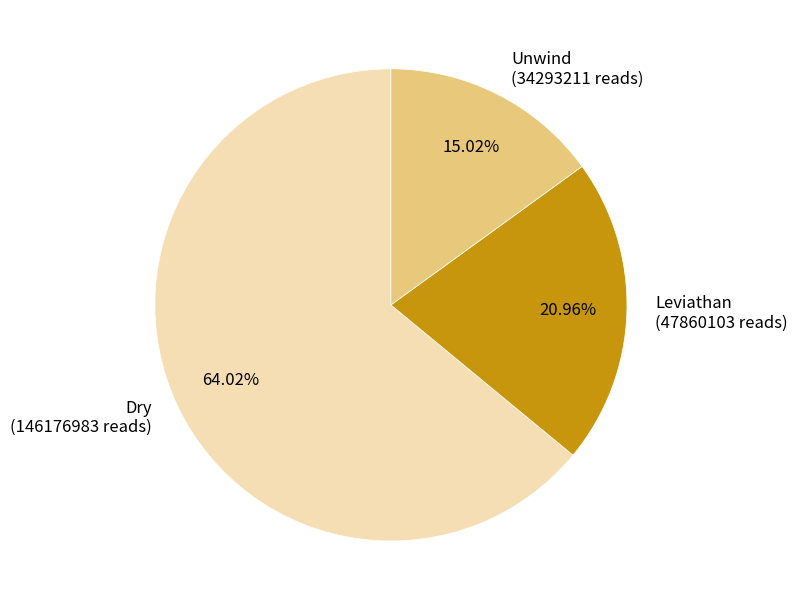

How much of the chart is everything except Leviathan?

79.0%